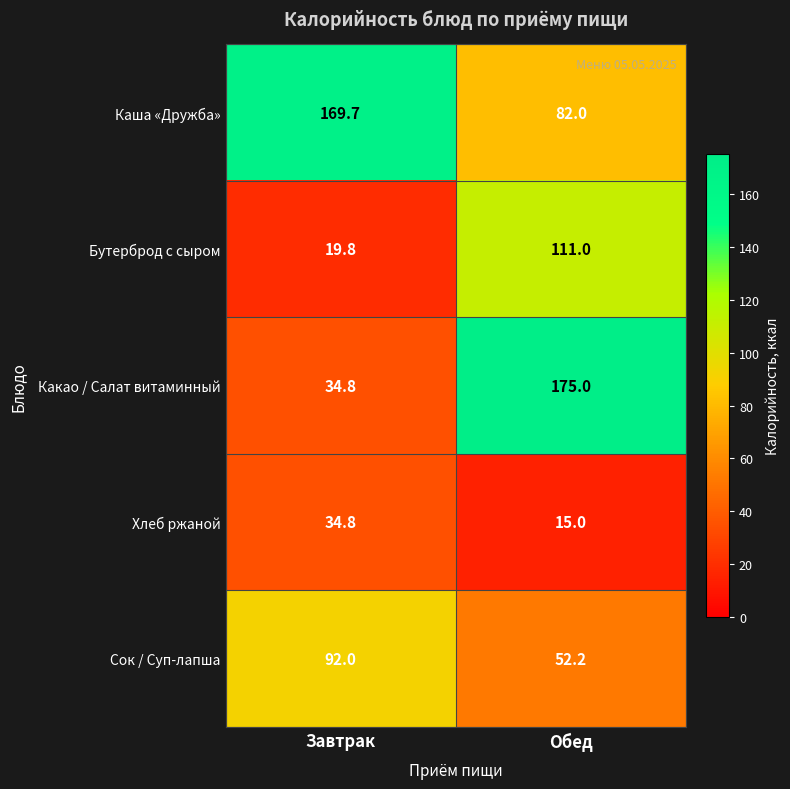

Which series has the largest total across all categories?

Каша «Дружба»